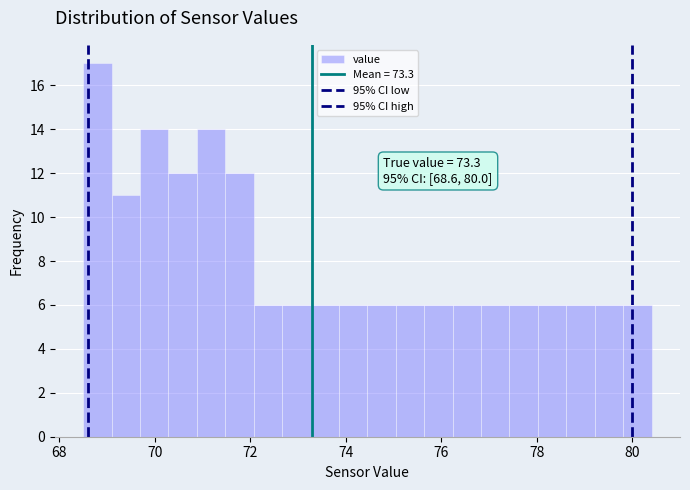

Around what value on the x-axis is the tallest bar? Give the approximate position of its centre, as read against the axis.

68.8